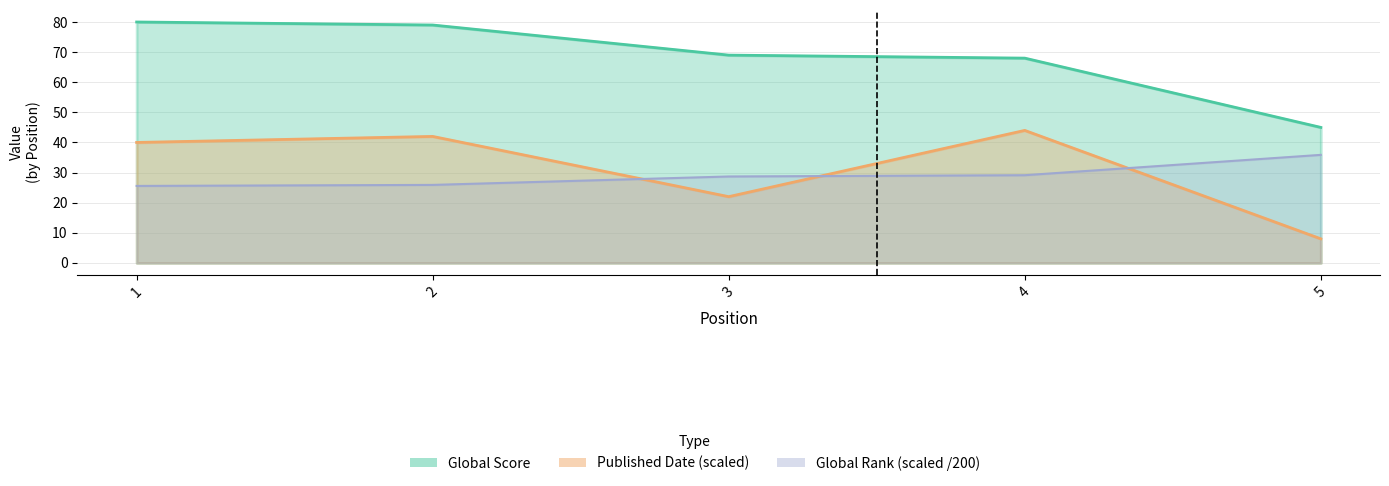

The Global Score series shows 79.0 at 2. True or false?

True